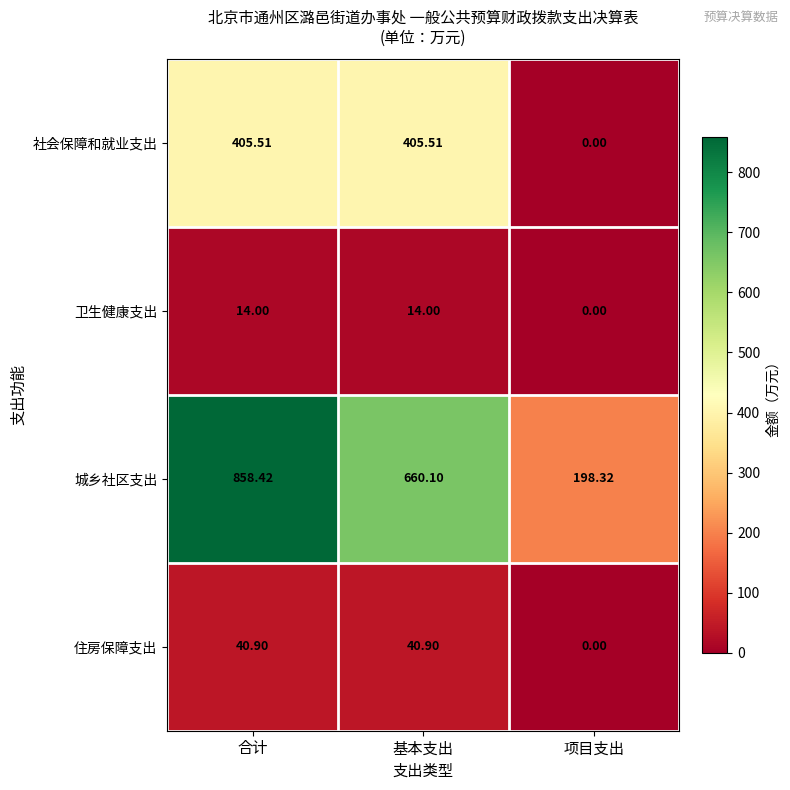

How many series are shown in this chart?

4